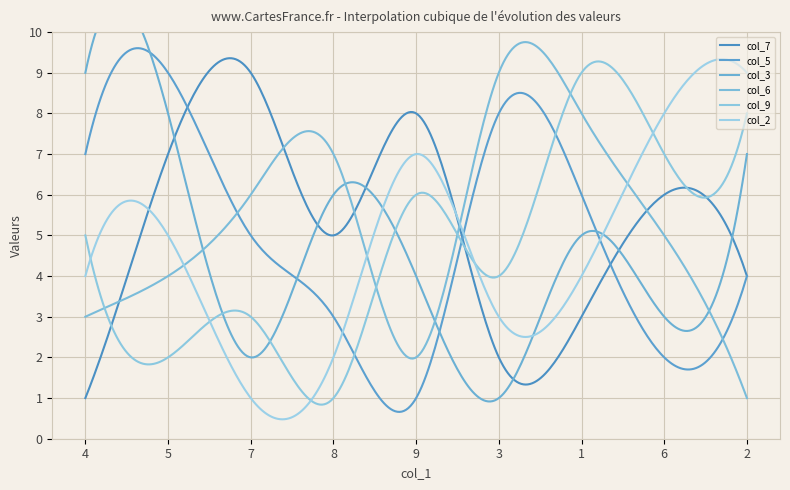

In col_7, how many points are lower than both neighbors (excluding endpoints)?

2